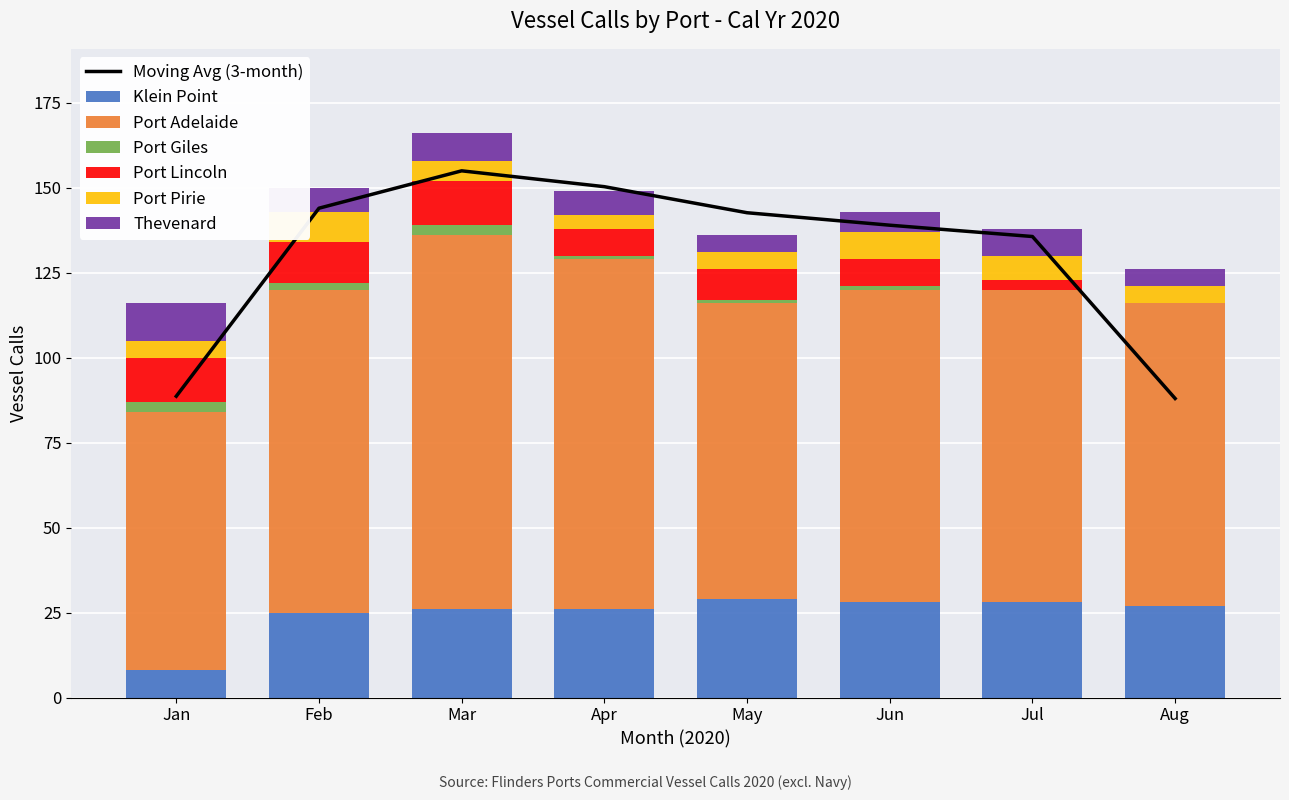

Reading left to right, extract all data points from this chart.

Klein Point: 8	25	26	26	29	28	28	27
Port Adelaide: 76	95	110	103	87	92	92	89
Port Giles: 3	2	3	1	1	1	0	0
Port Lincoln: 13	12	13	8	9	8	3	0
Port Pirie: 5	9	6	4	5	8	7	5
Thevenard: 11	7	8	7	5	6	8	5